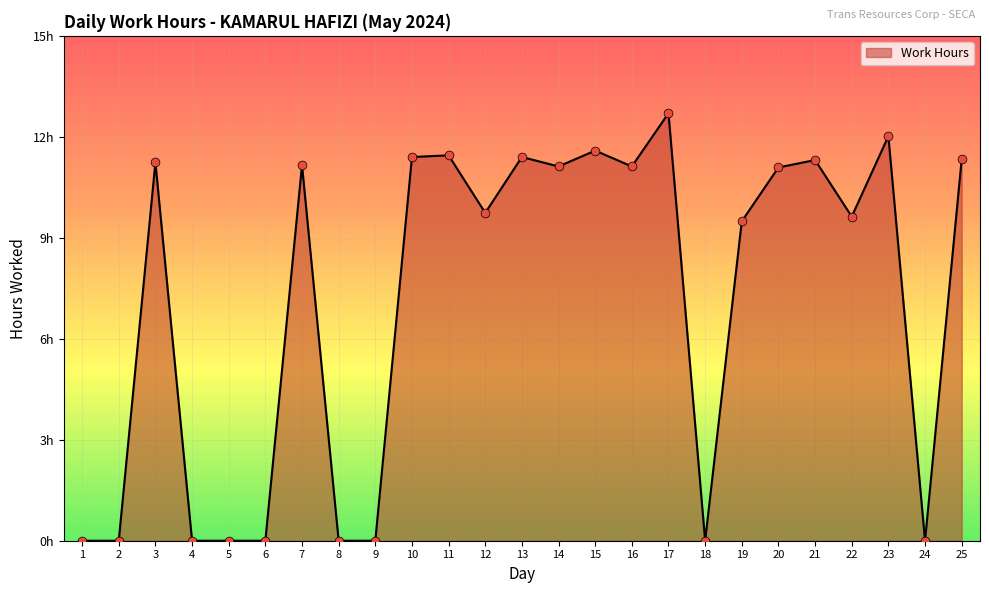

Is this an area chart (filled region under the line)?

Yes